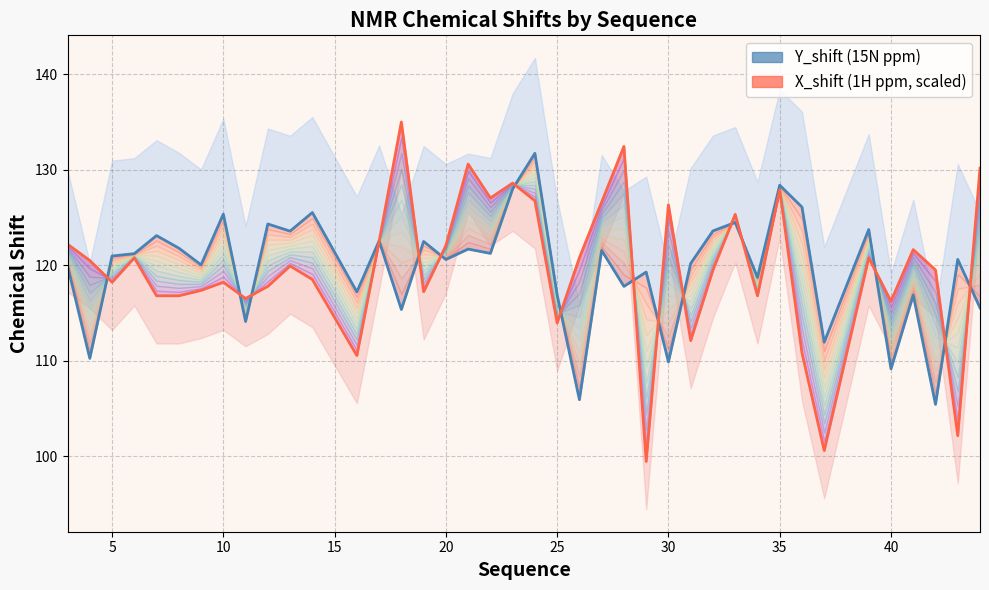

What is the smallest value displayed?

99.4